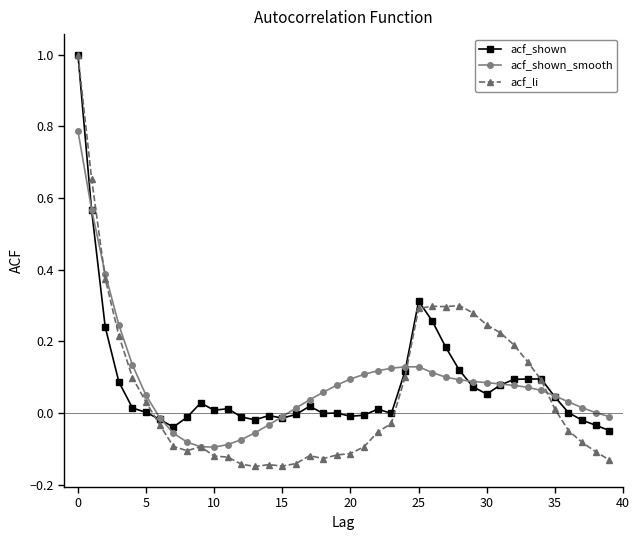

Which series has the widest spread of values?

acf_li